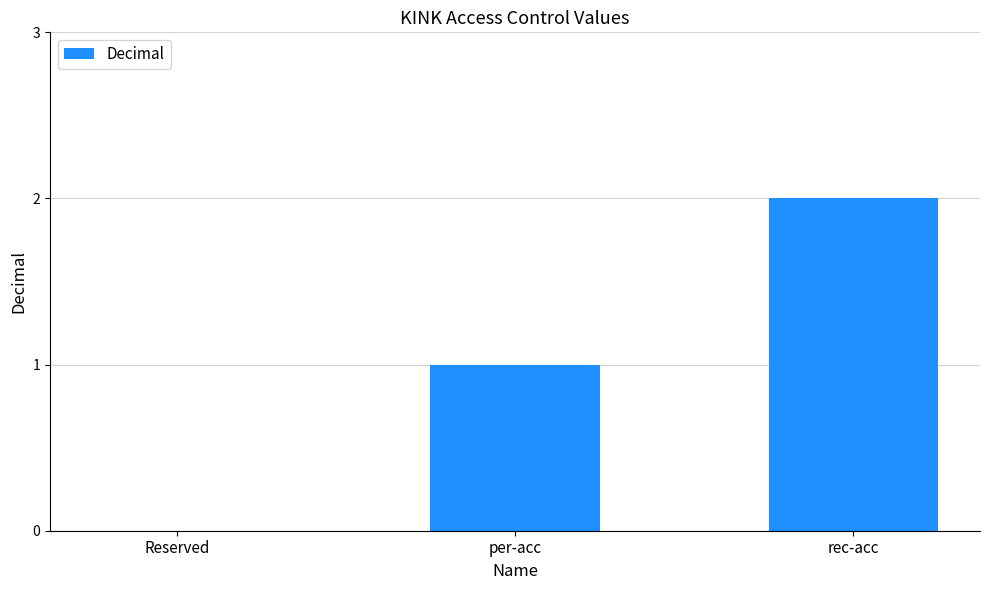

The value at rec-acc is 1. True or false?

False